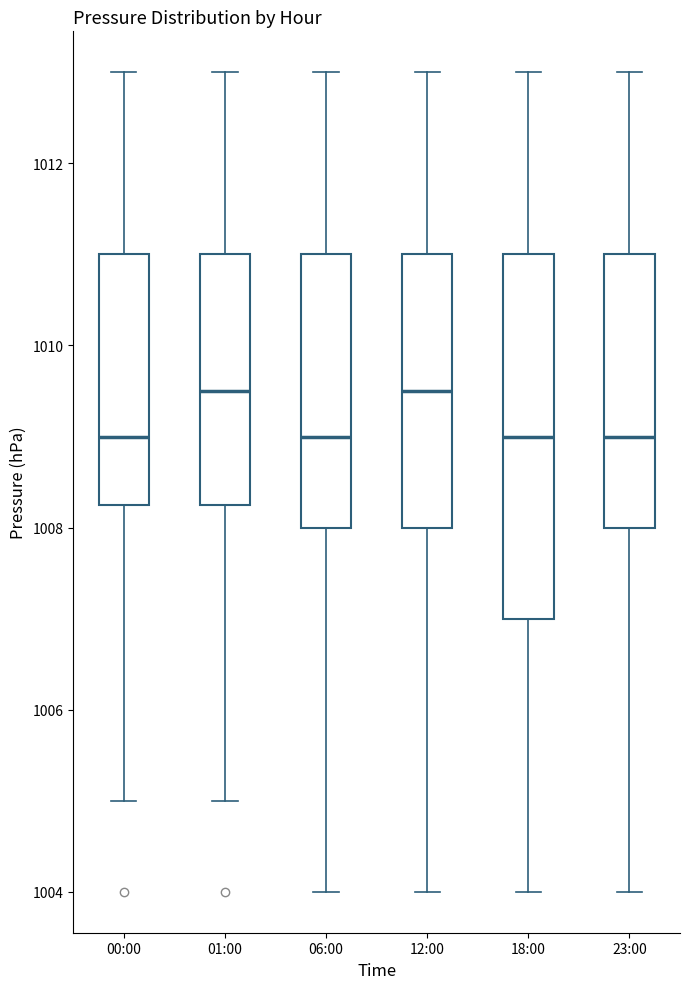

Reading left to right, read every box against the y-axis: the position of its median line, the range the box covers, and the ends of its whiskers. The values are not printed on the chart, so give them approximately, as read against the axis.

00:00: median 1009.0, box 1008.2 to 1011.0, whiskers 1005.0 to 1013.0
01:00: median 1009.6, box 1008.2 to 1011.0, whiskers 1005.0 to 1013.0
06:00: median 1009.0, box 1008.0 to 1011.0, whiskers 1004.0 to 1013.0
12:00: median 1009.6, box 1008.0 to 1011.0, whiskers 1004.0 to 1013.0
18:00: median 1009.0, box 1007.0 to 1011.0, whiskers 1004.0 to 1013.0
23:00: median 1009.0, box 1008.0 to 1011.0, whiskers 1004.0 to 1013.0